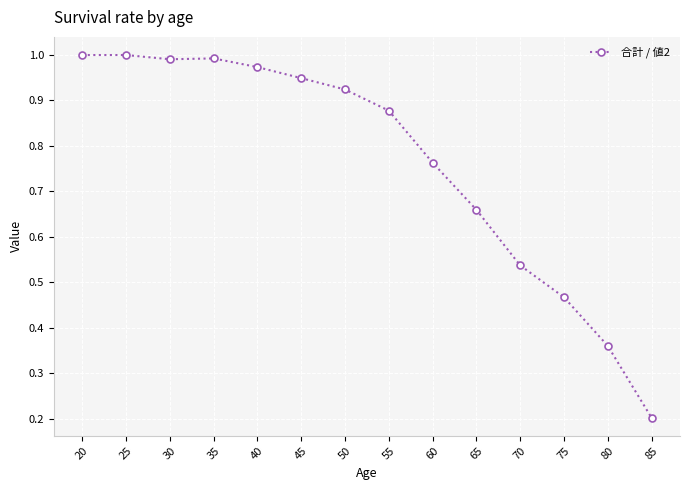

What is the sum of the values at 40 and 35?

2.0